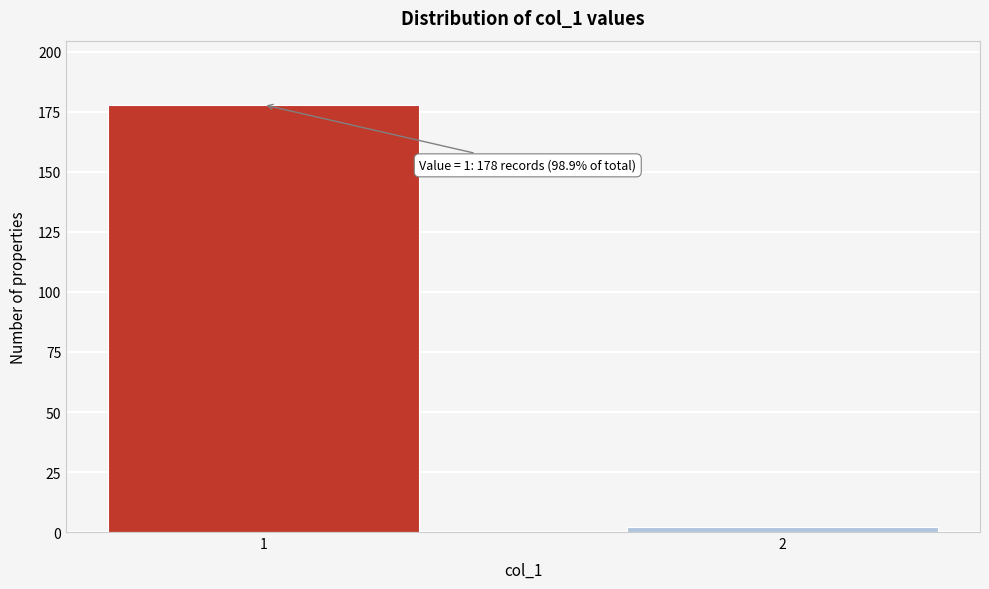

Reading left to right, transcribe all the data shown in this chart.

1=178	2=2